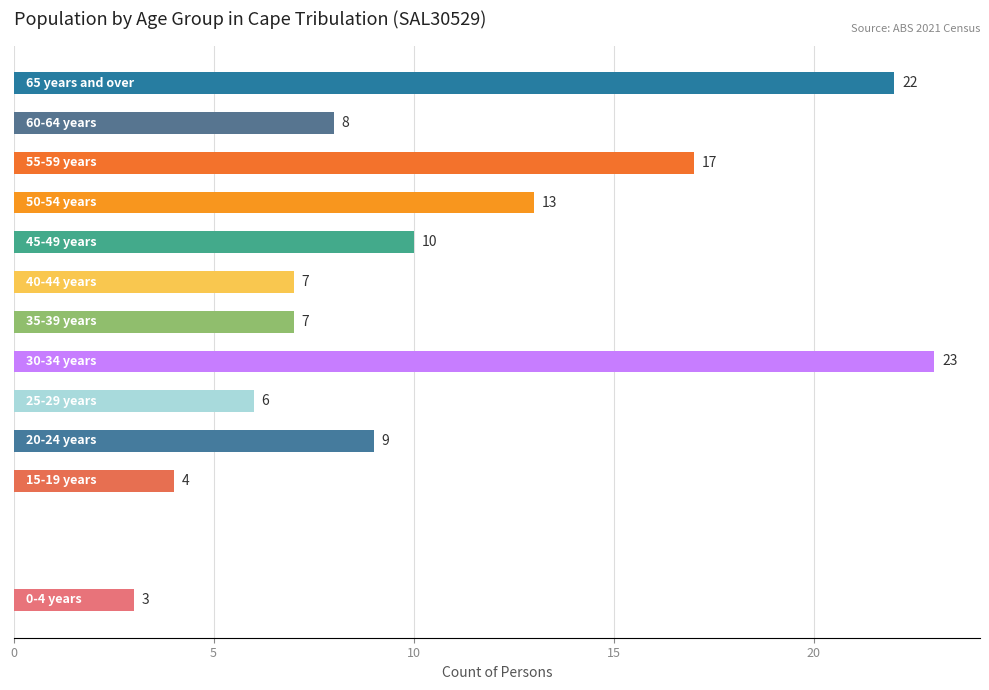

How many series are shown in this chart?

1